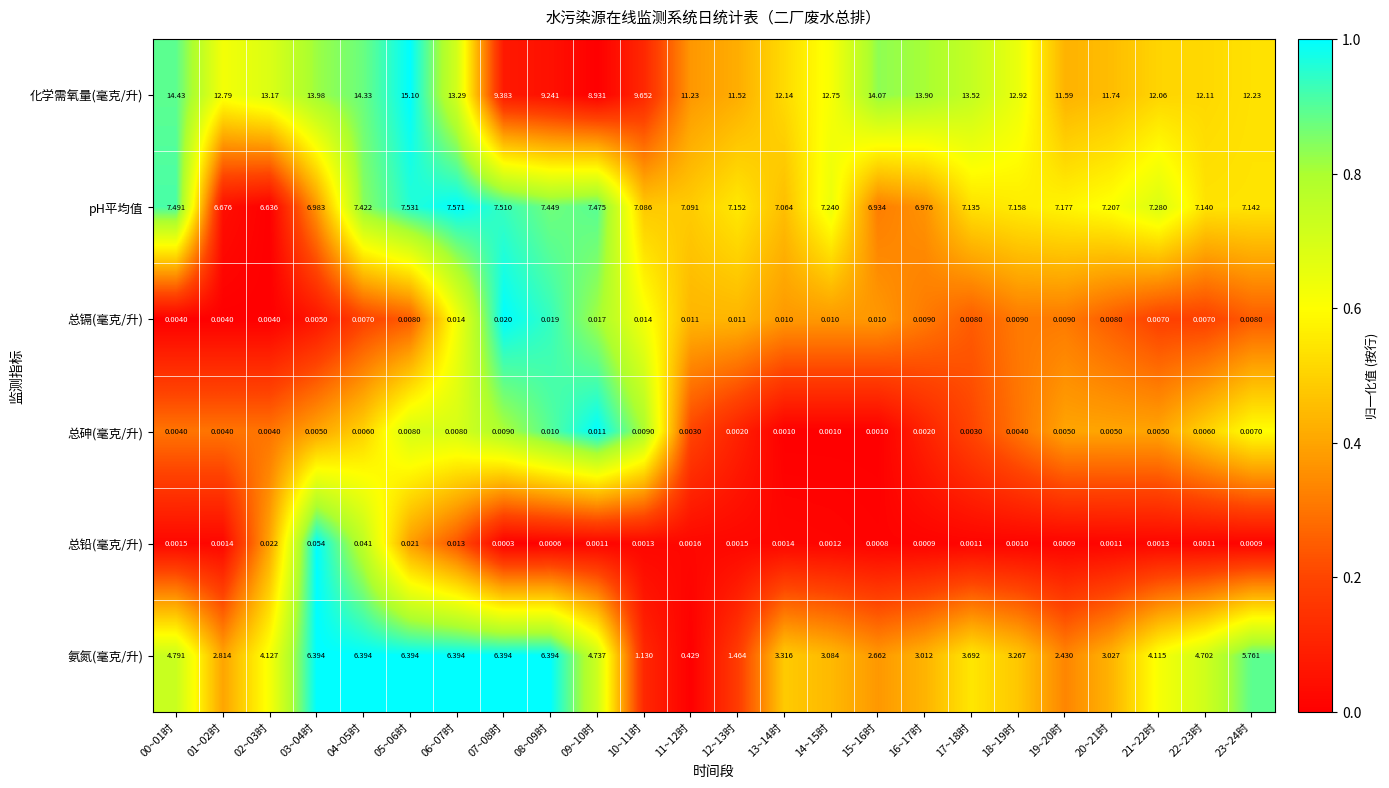

At how many categories does at least one series exceed 0?

24